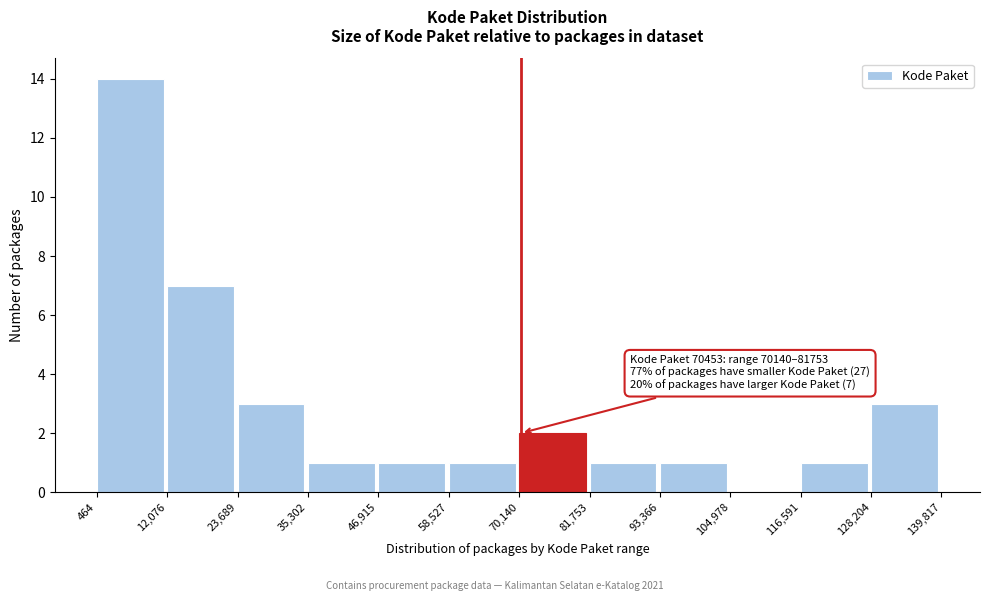

Which range on the x-axis has the tallest bar?

464 to 12,076